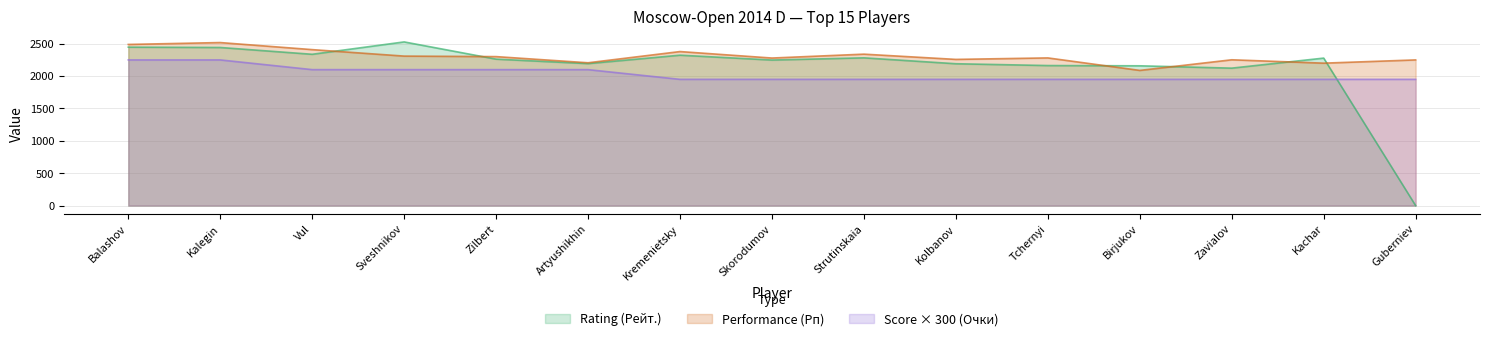

What are all the series names shown in the legend?

Rating (Рейт.), Performance (Рп), Score × 300 (Очки)